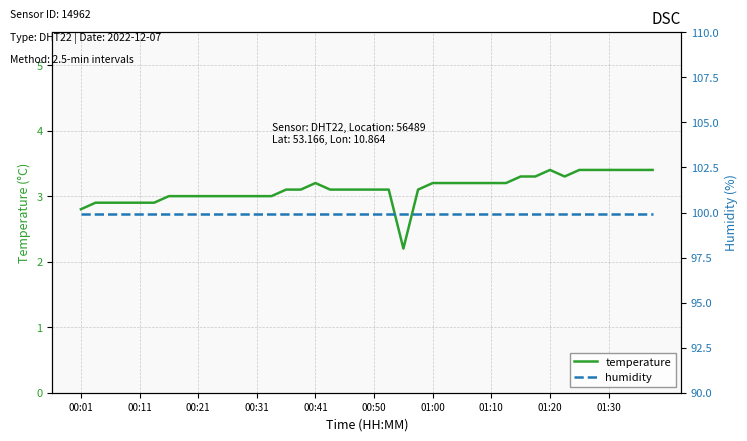

What is the total value across all series at 14?

103.0